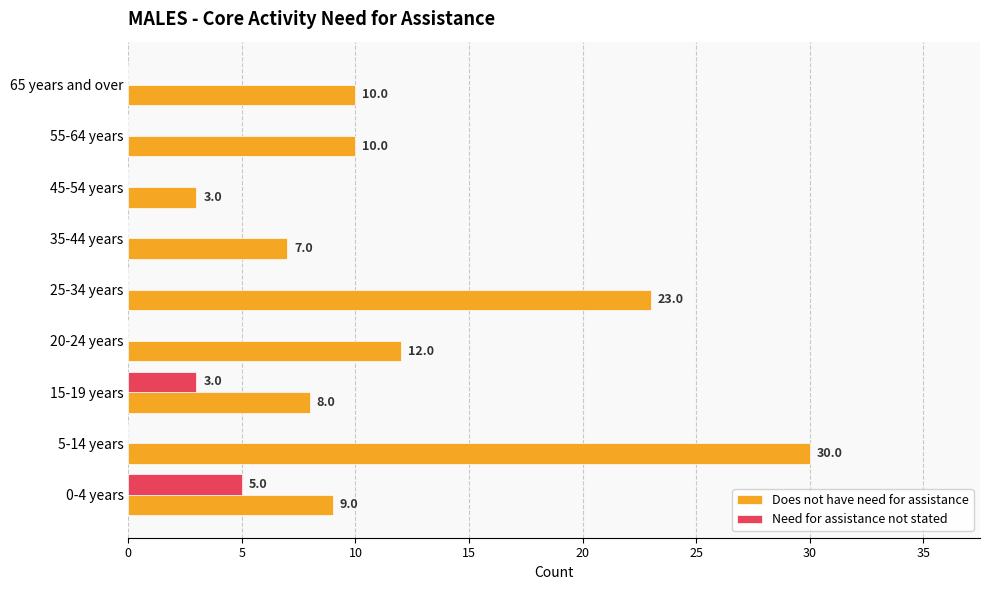

Is the value of Need for assistance not stated at 0-4 years greater than the value of Does not have need for assistance at 25-34 years?

No